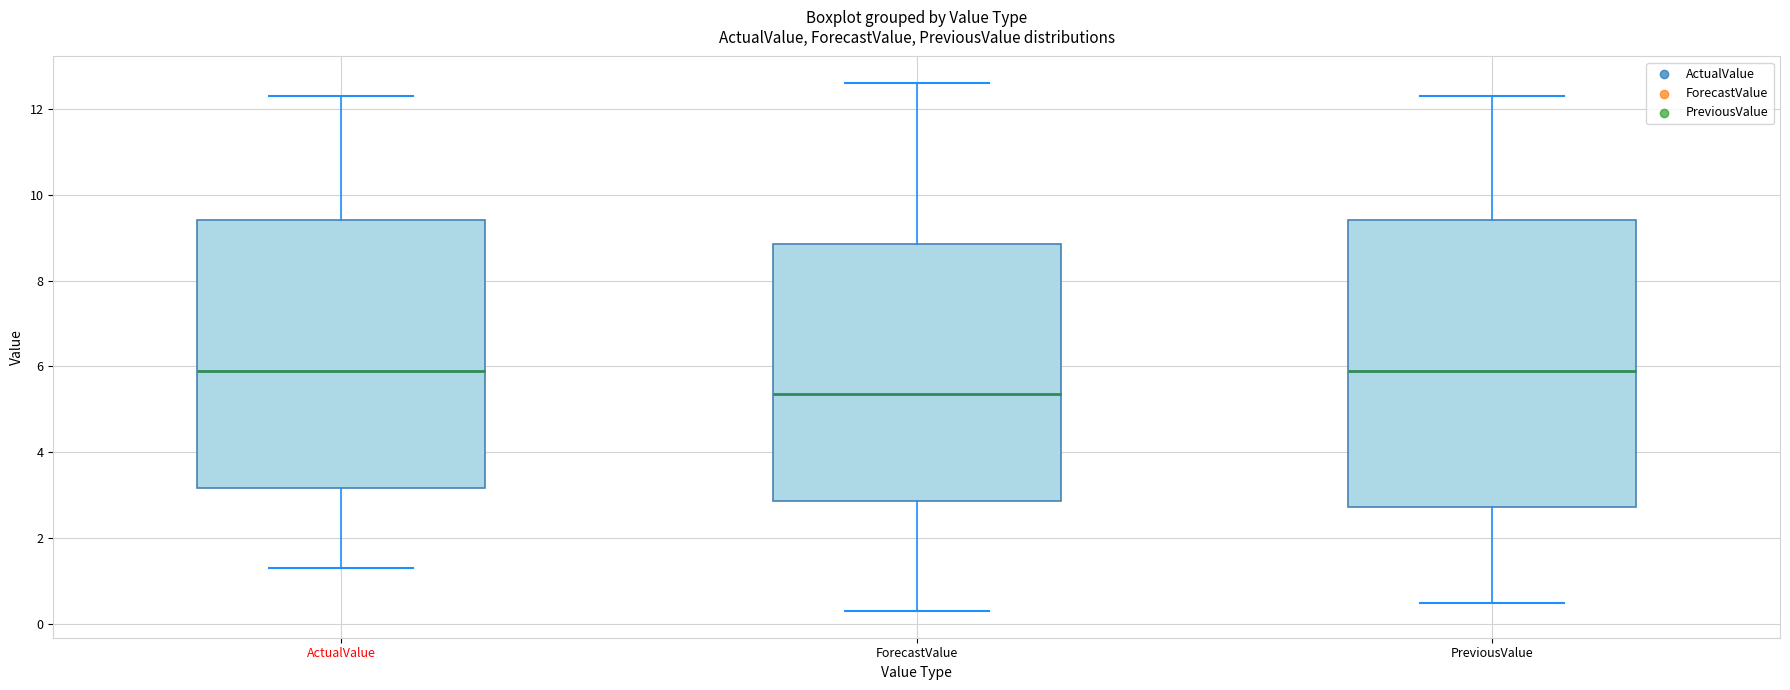

Which box has the lowest median line?

ForecastValue